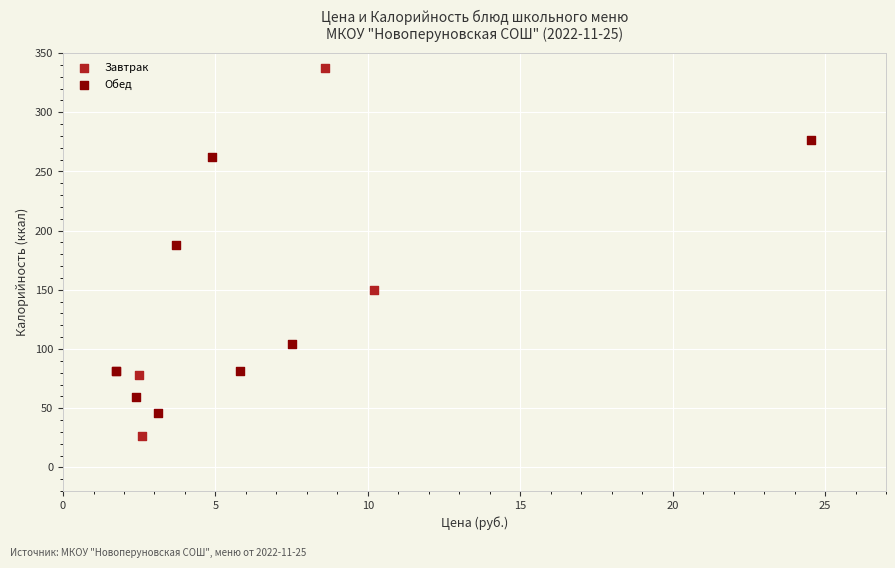

Which series reaches the maximum Y coordinate?

Завтрак